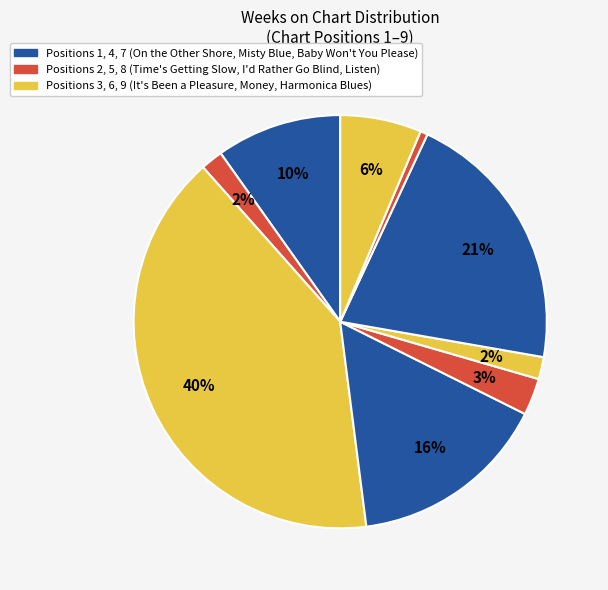

What is the smallest slice in the pie chart?

8 - Listen